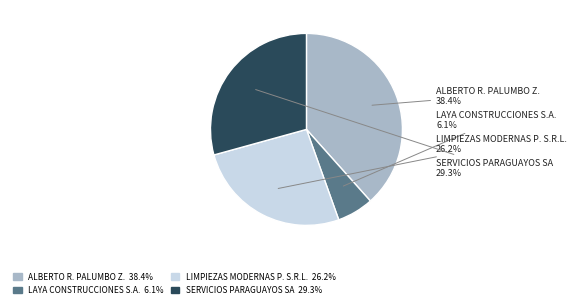

Is there a majority slice in this chart?

No